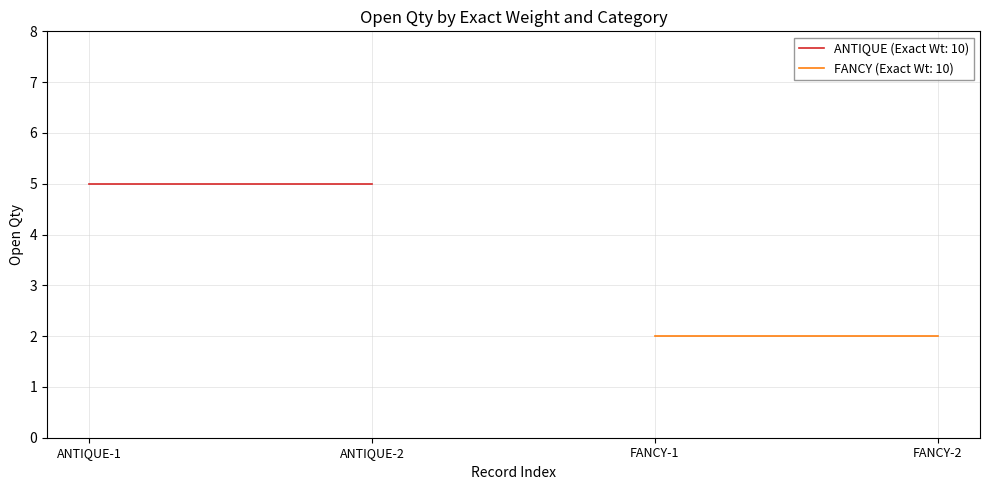

What is the spread (max minus min) of values at 10?

3